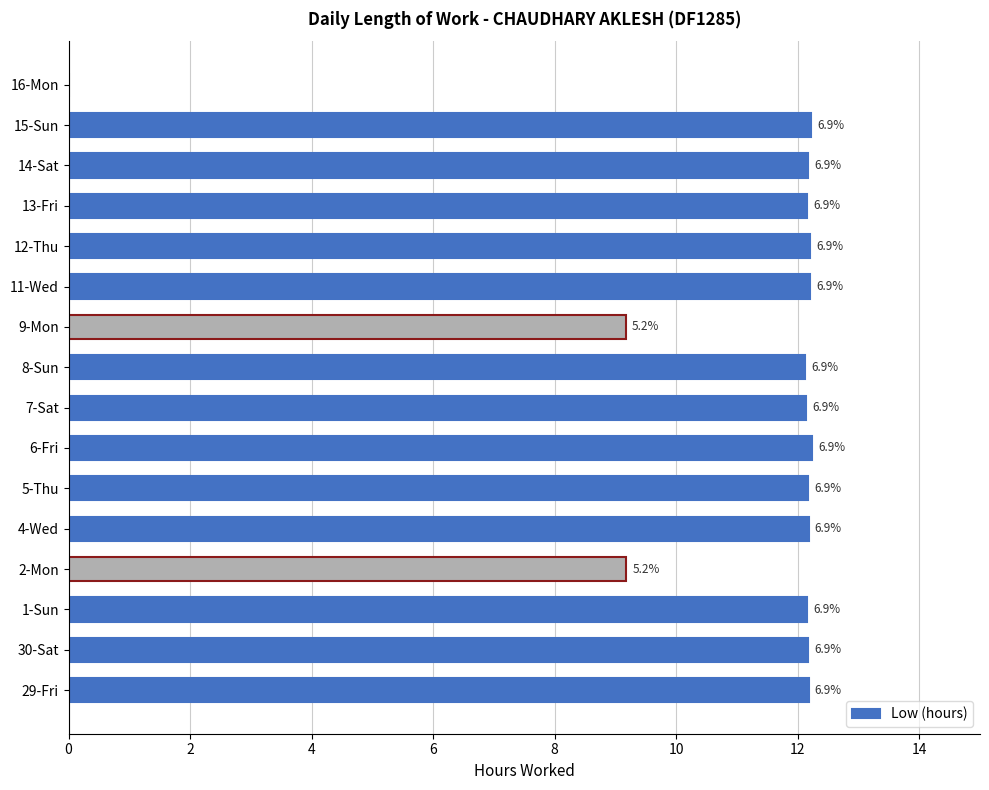

Are the bars horizontal?

Yes